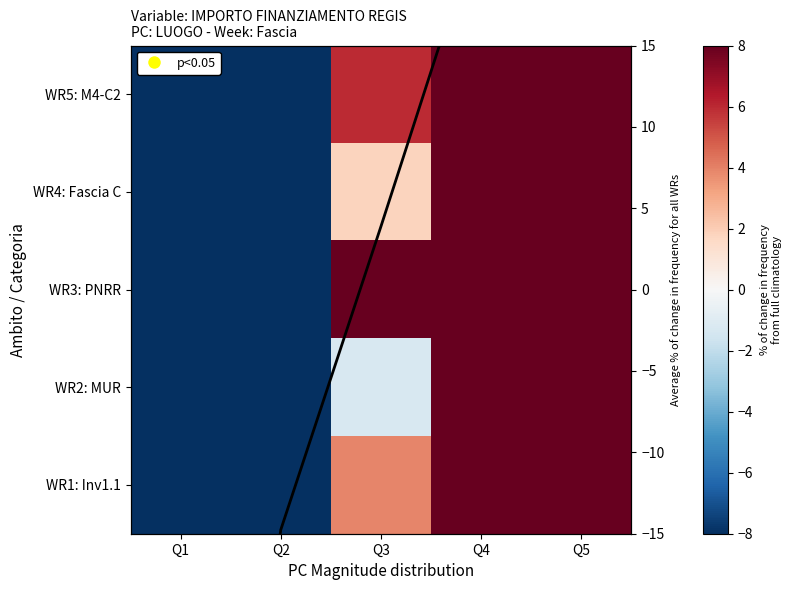

True or false: WR1: Inv1.1 has a value of 22.9 at Q4.

True